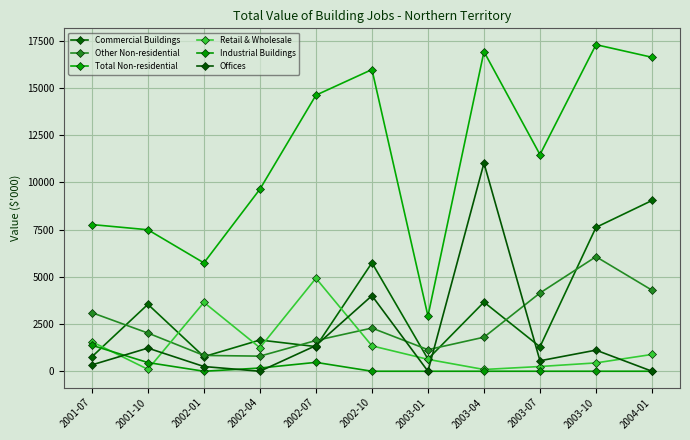

What is the difference between the second highest and second lowest values in the Other Non-residential series?

3454